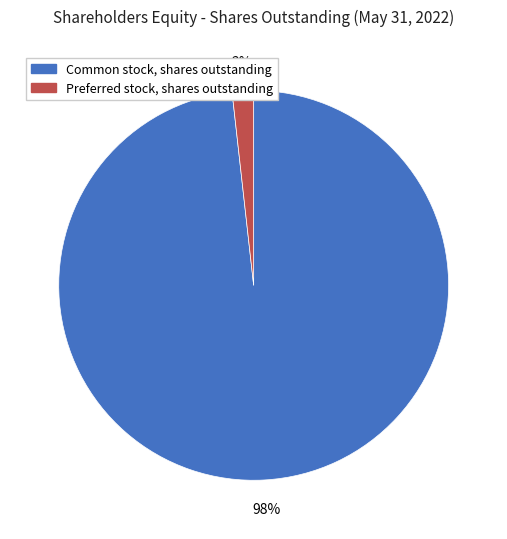

Which slice is the smallest?

Preferred stock, shares outstanding